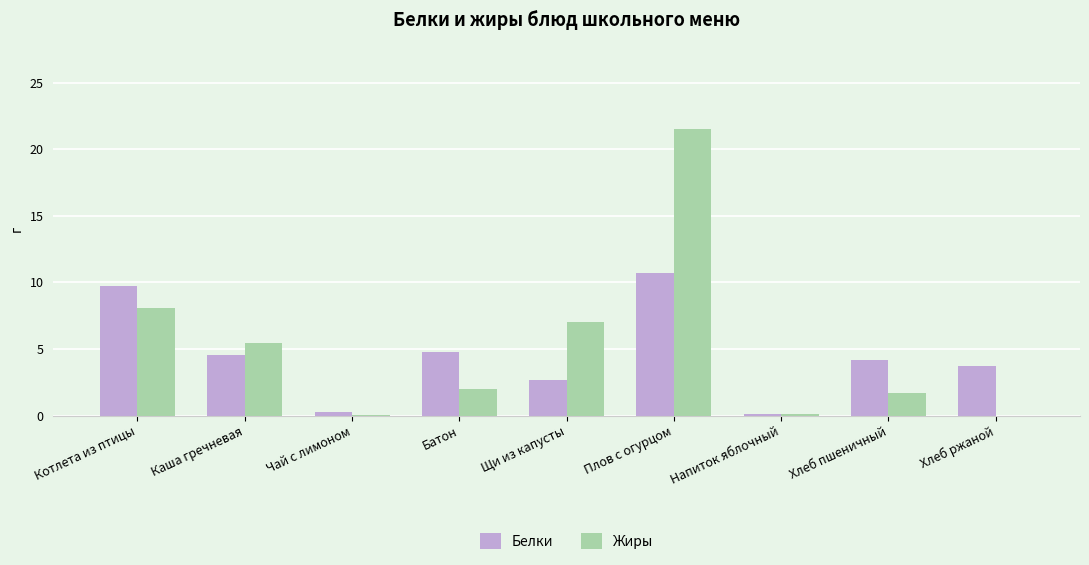

Is the value of Жиры at Котлета из птицы greater than the value of Белки at Батон?

Yes